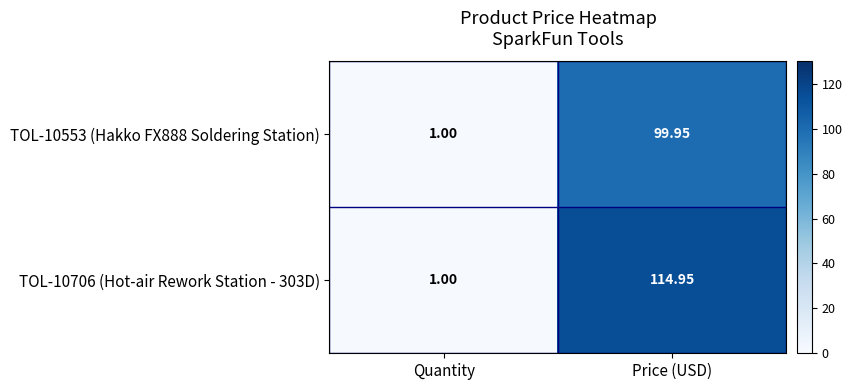

Where is TOL-10553 (Hakko FX888 Soldering Station) nearest to the value 50?

Quantity